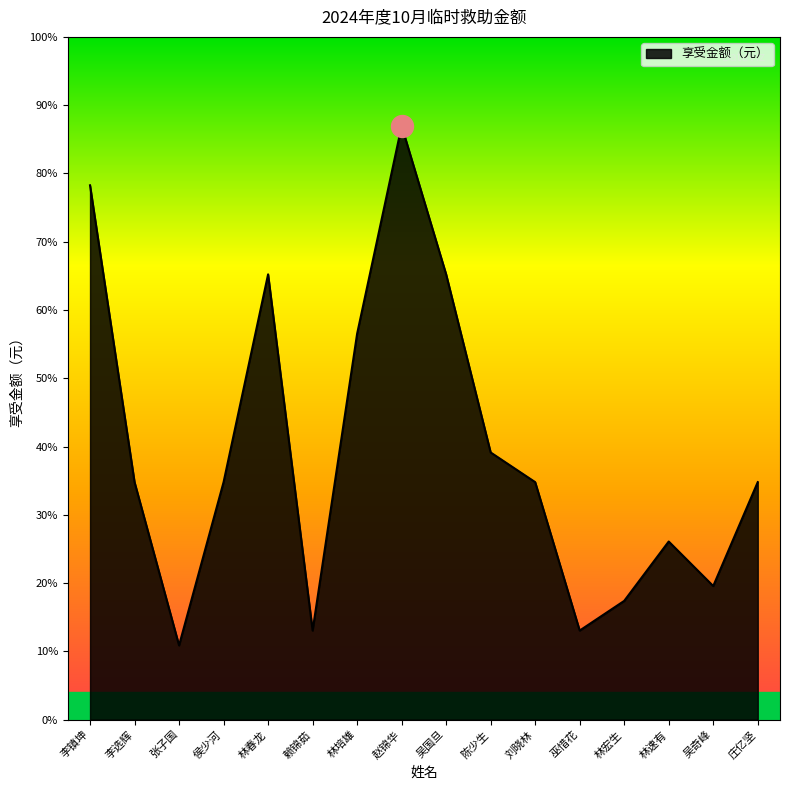

What is the ratio of the value at 巫惜花 to the value at 赵锦华?

0.1